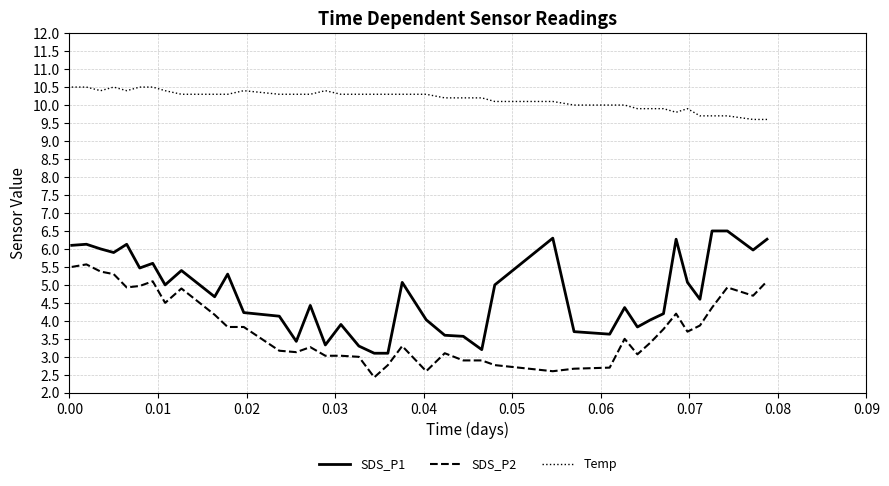

List the series in order of their overall mean, highest first.

Temp, SDS_P1, SDS_P2